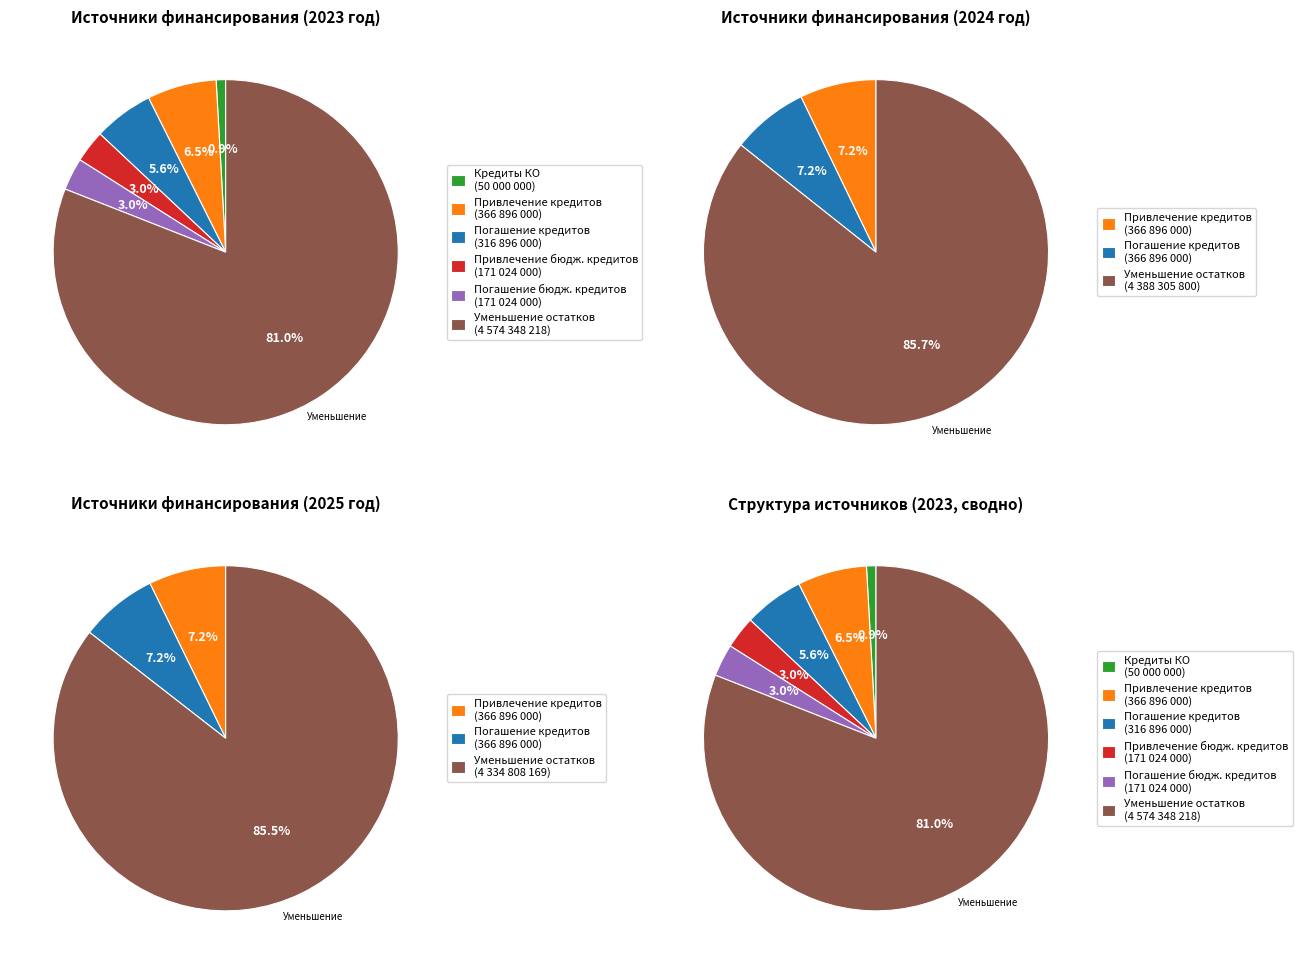

To the nearest percent, what is the difference between the Кредиты кредитных организаций and Привлечение кредитов slice percentages?

6%